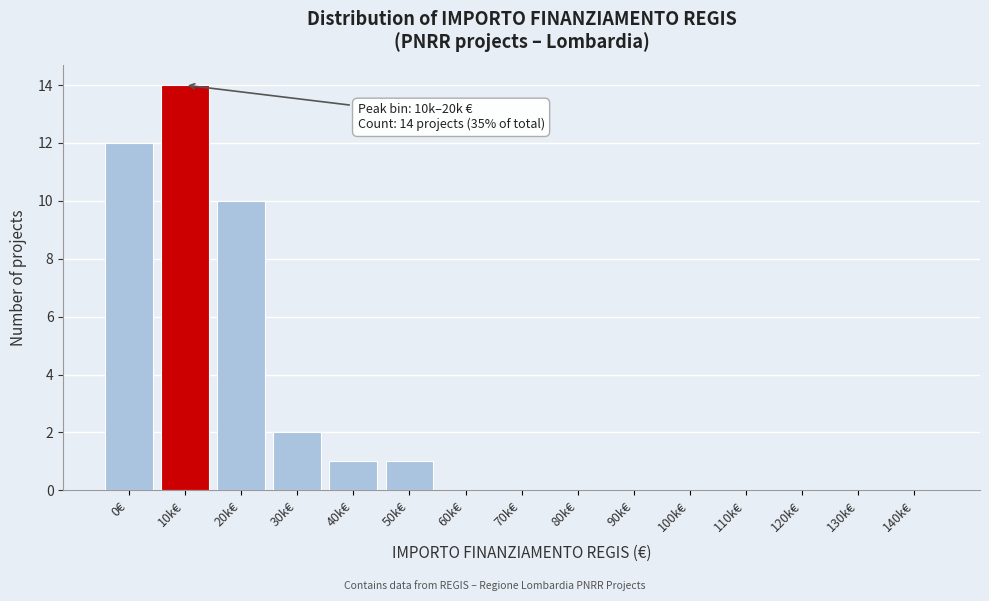

Reading left to right, extract all data points from this chart.

0€=12	10k€=14	20k€=10	30k€=2	40k€=1	50k€=1	60k€=0	70k€=0	80k€=0	90k€=0	100k€=0	110k€=0	120k€=0	130k€=0	140k€=0